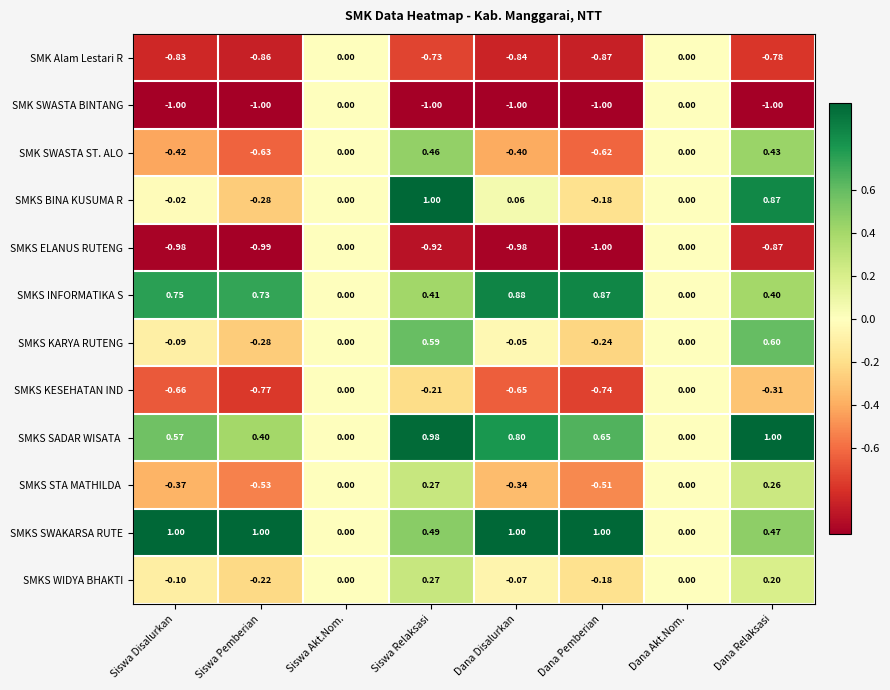

Which series has the largest range (max minus min)?

SMKS BINA KUSUMA R